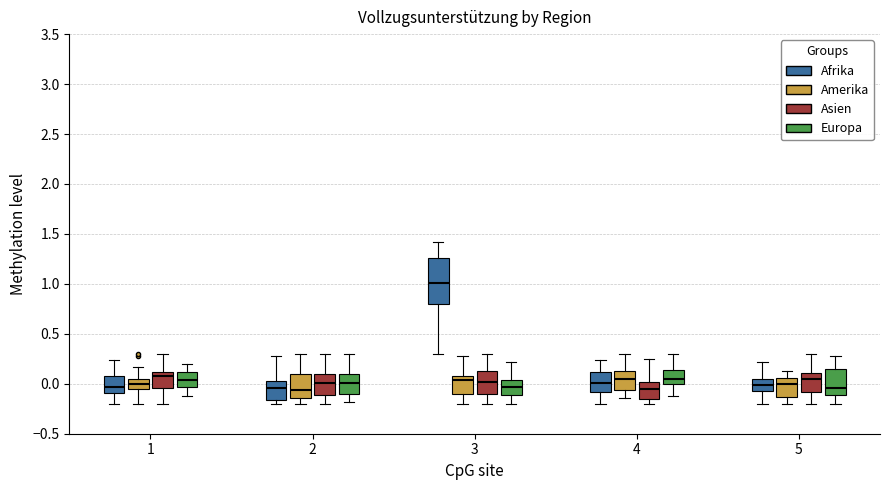

Which box is the tallest, from its lower edge to its upper edge?

3 (Afrika)